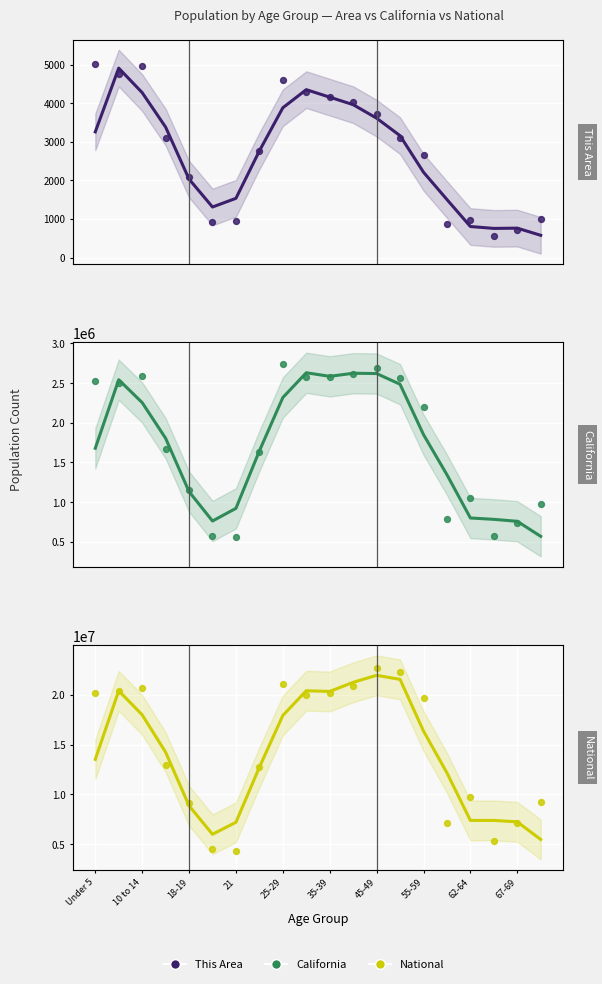

At which category is the sum across all series the highest?

45-49